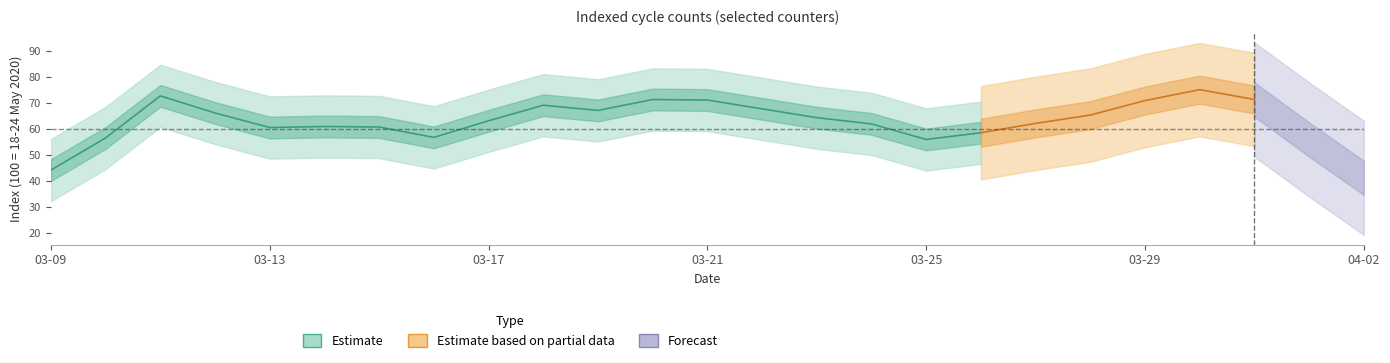

True or false: there are more than 1 points higher than both neighbors.

True